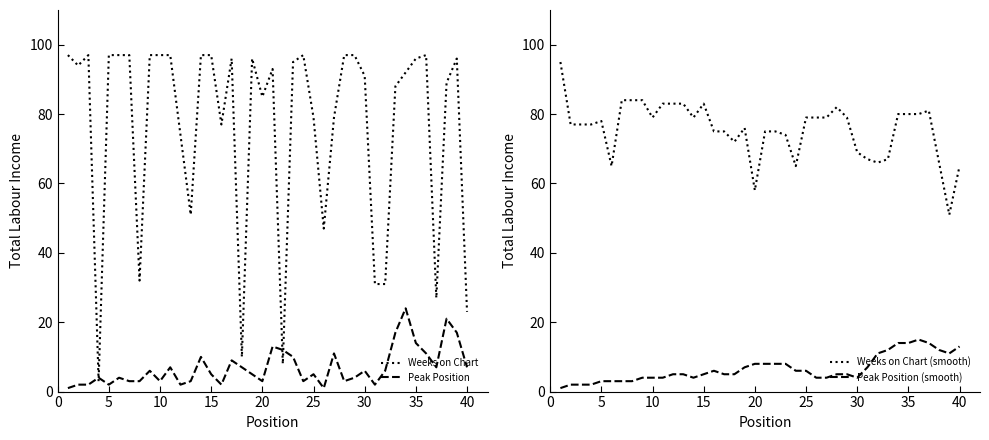

Rank the series by their maximum value, from lowest to highest.

Peak Position (smooth), Peak Position, Weeks on Chart (smooth), Weeks on Chart